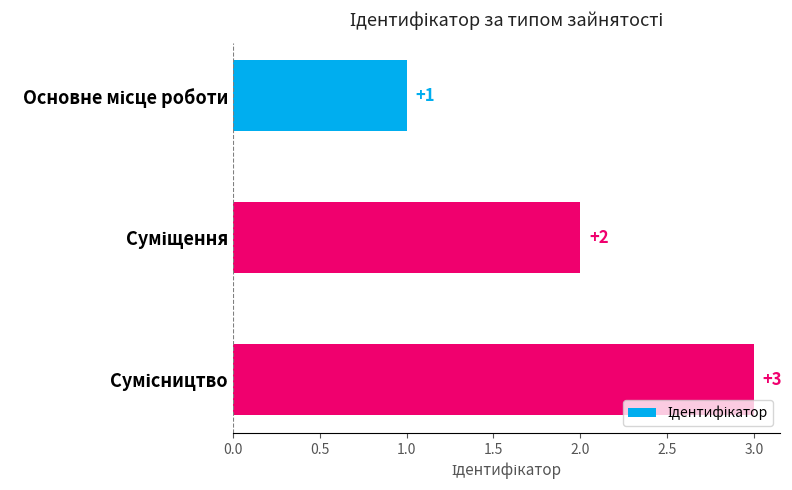

What is the value of the 1st bar from the top?

1